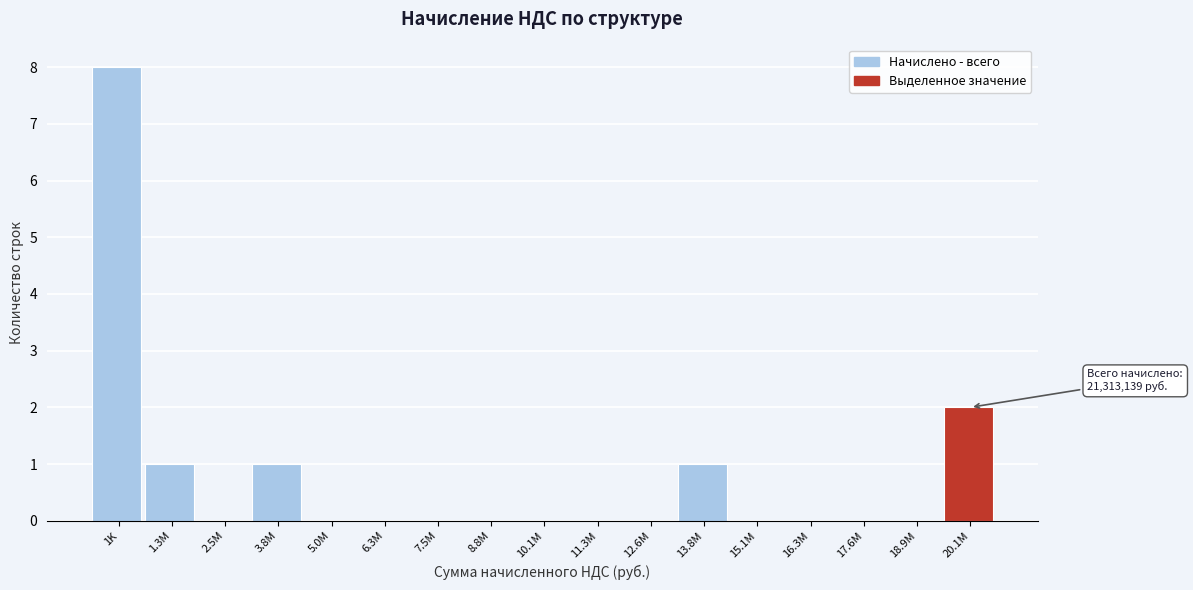

Reading left to right, transcribe all the data shown in this chart.

1K=8	1.3M=1	2.5M=0	3.8M=1	5.0M=0	6.3M=0	7.5M=0	8.8M=0	10.1M=0	11.3M=0	12.6M=0	13.8M=1	15.1M=0	16.3M=0	17.6M=0	18.9M=0	20.1M=2